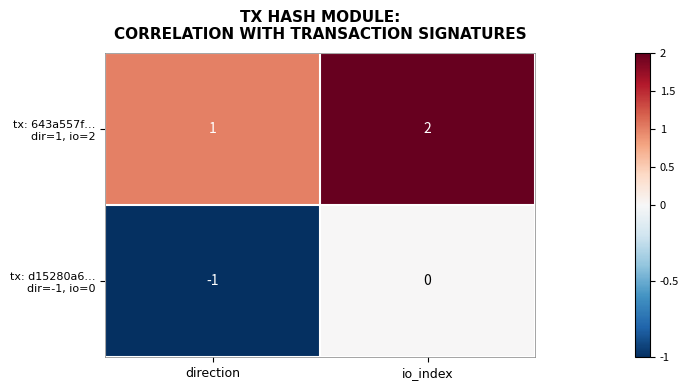

At which category is the sum across all series the highest?

io_index